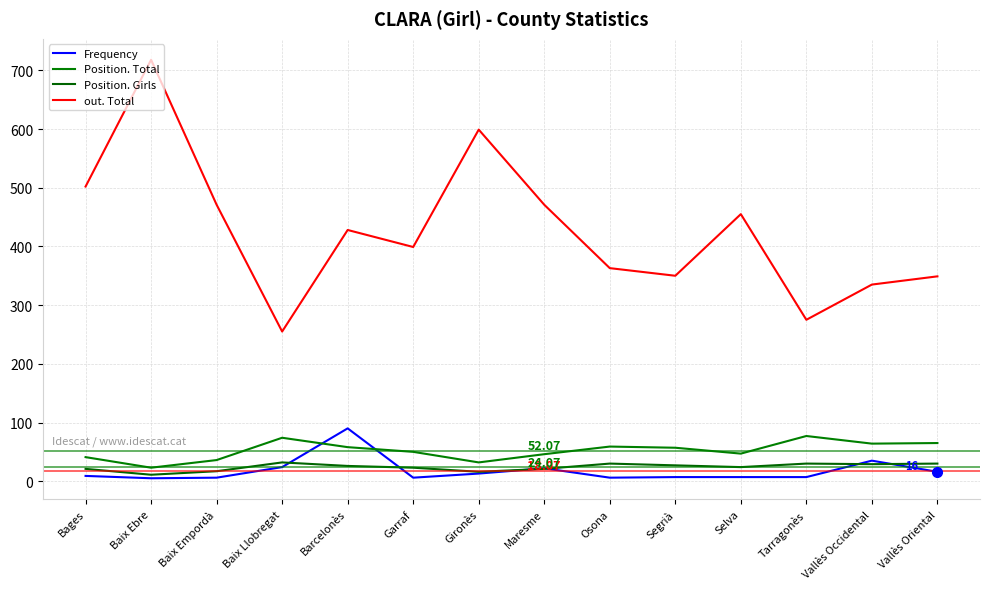

Reading left to right, list all the values displayed in this chart.

Frequency: 9	5	6	24	90	6	13	22	6	7	7	7	35	16
Position. Total: 41	23	36	74	58	50	32	46	59	57	47	77	64	65
Position. Girls: 21	11	17	32	26	23	16	21	30	27	24	30	29	30
out. Total: 502	718	471	255	428	399	599	471	363	350	455	275	335	349